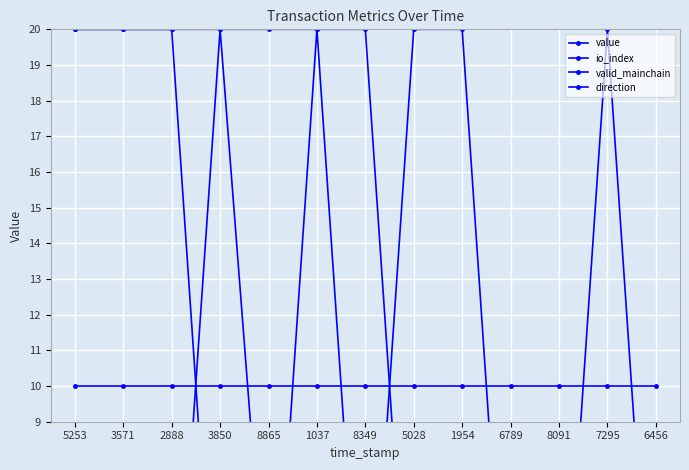

Is it true that io_index equals 0.2 at 1954?

True